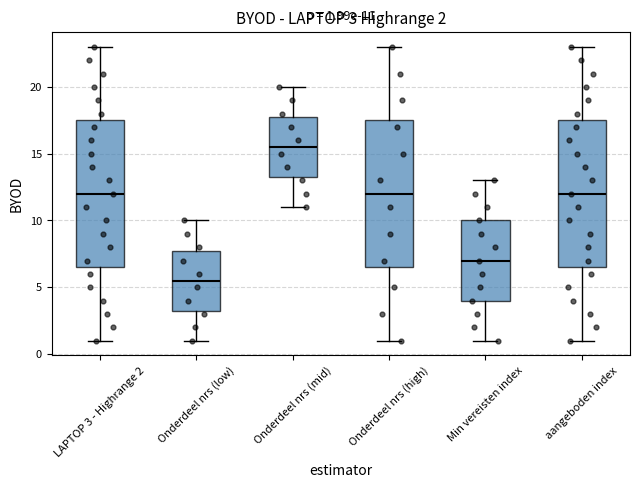

Which box has the lowest median line?

Onderdeel nrs (low)